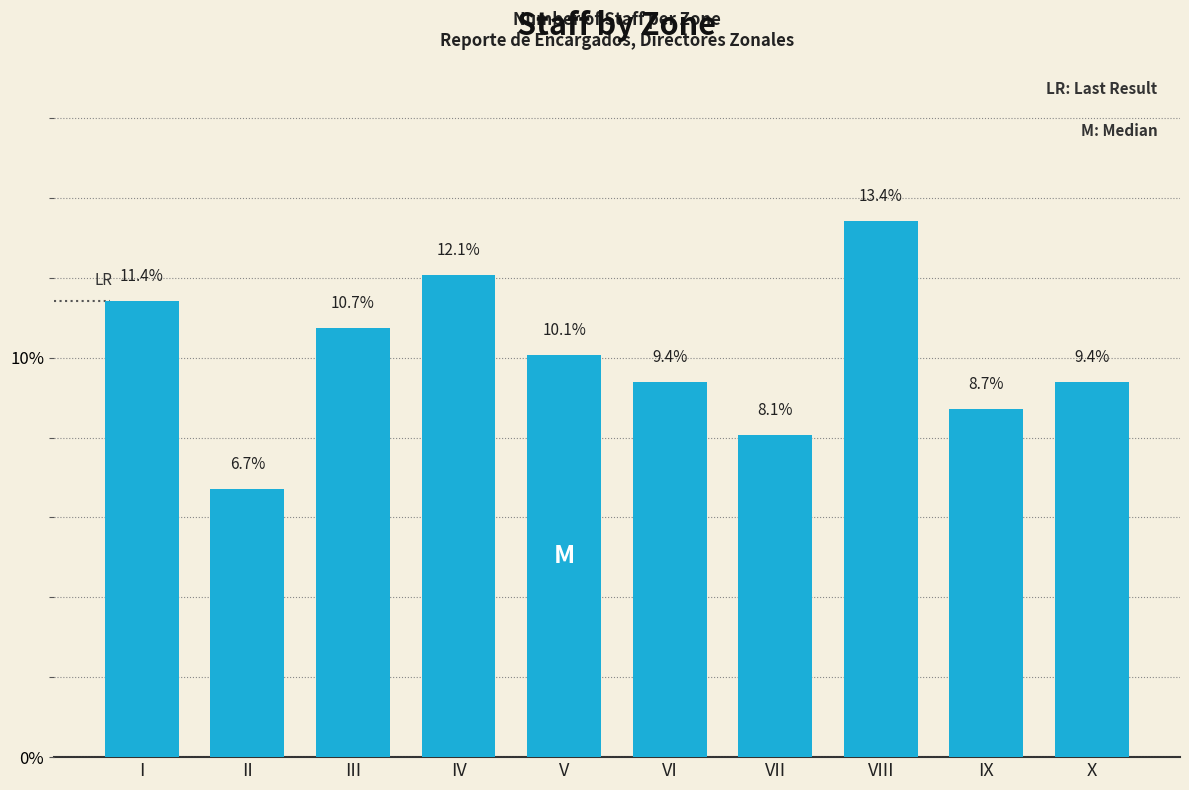

Reading left to right, extract all data points from this chart.

11.4	6.7	10.7	12.1	10.1	9.4	8.1	13.4	8.7	9.4